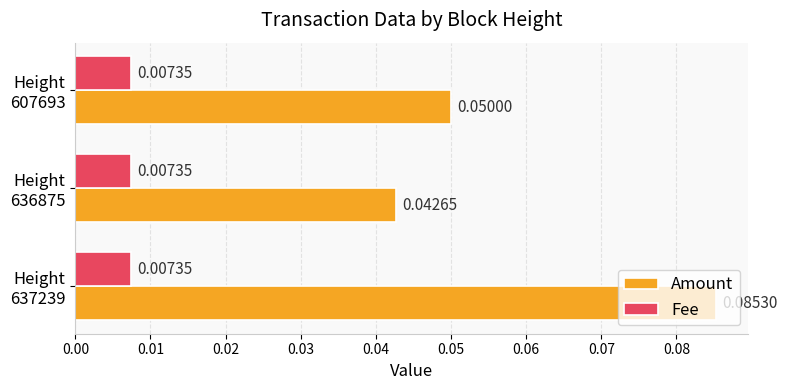

Rank the series by their maximum value, from lowest to highest.

Fee, Amount